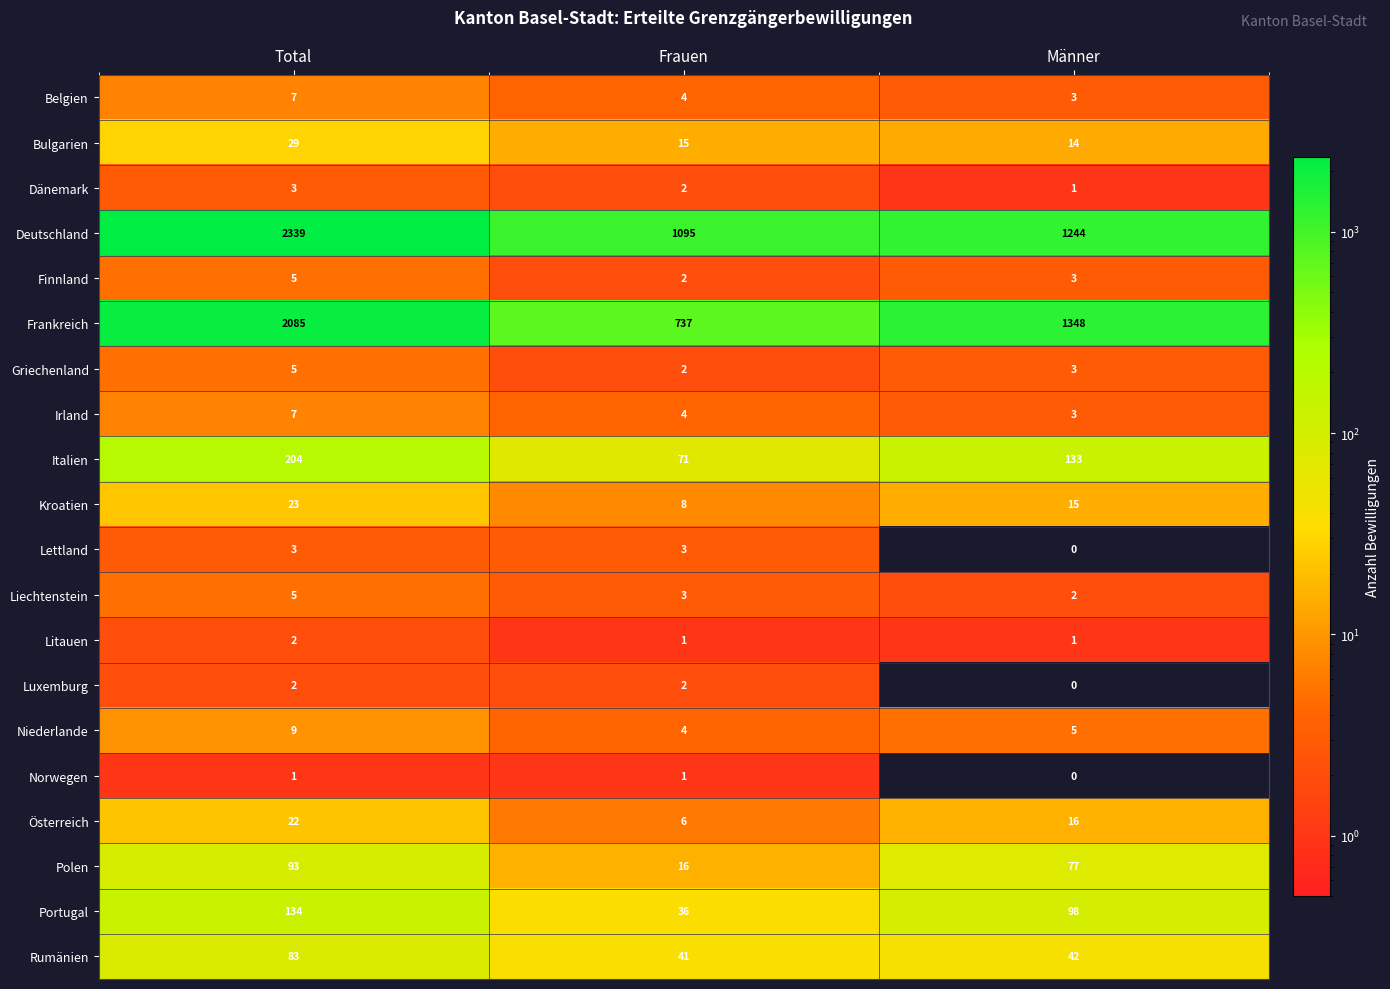

What value does the Deutschland series have at Männer, to the nearest 100?

1200